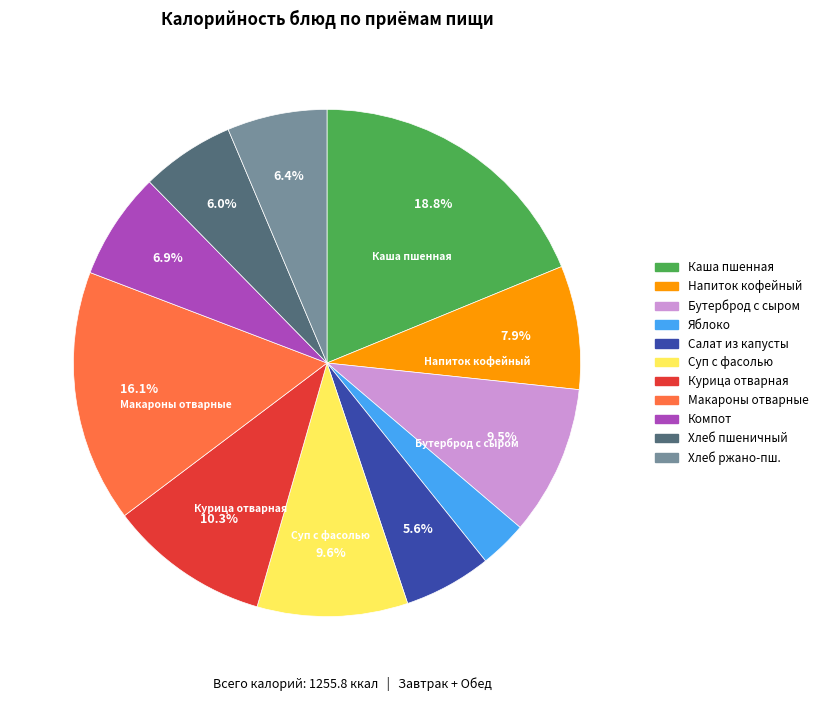

Is there any slice that represents more than half of the pie?

No